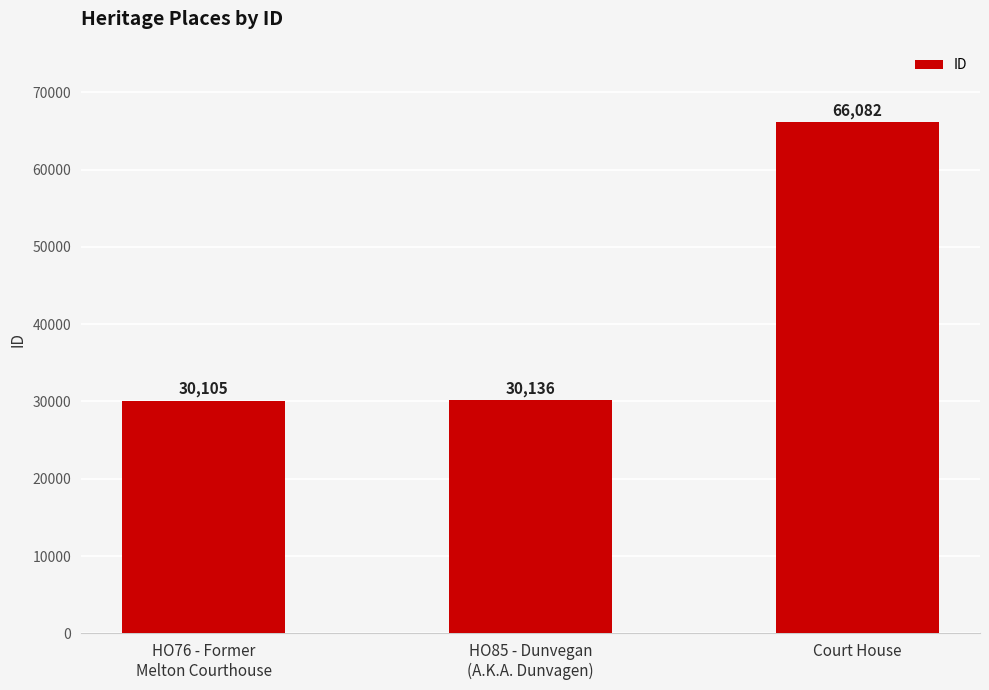

What is the difference between the maximum and minimum values?

35977